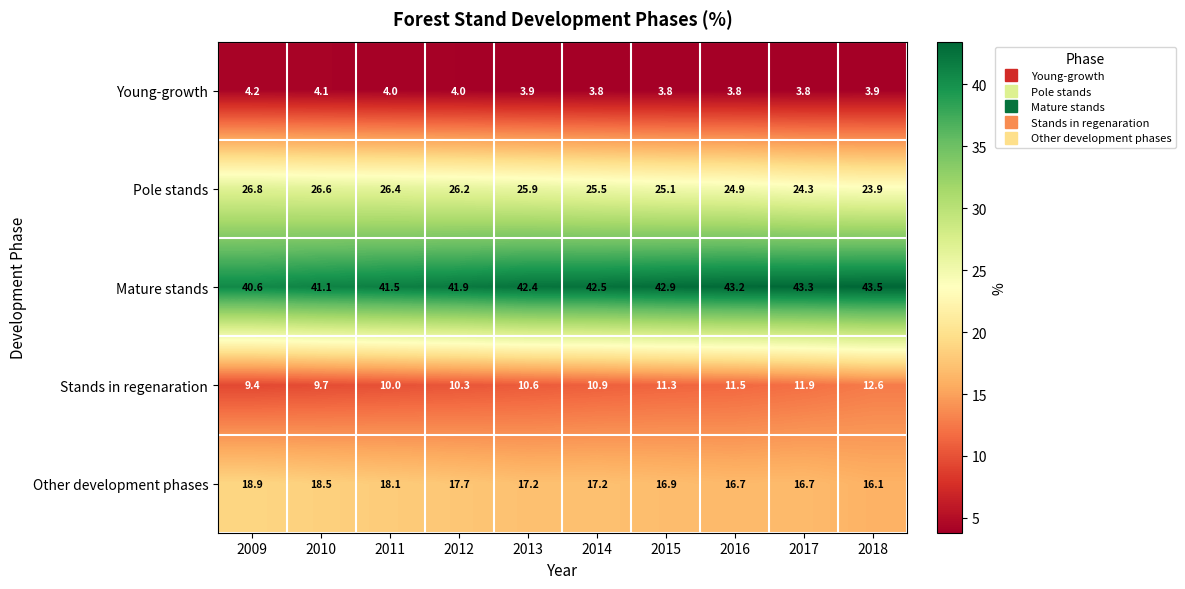

Which series has the widest spread of values?

Stands in regenaration